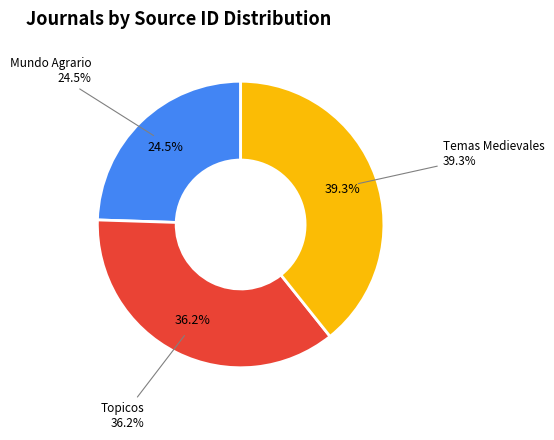

To the nearest percent, what is the combined percentage of Mundo Agrario and Temas Medievales?

64%